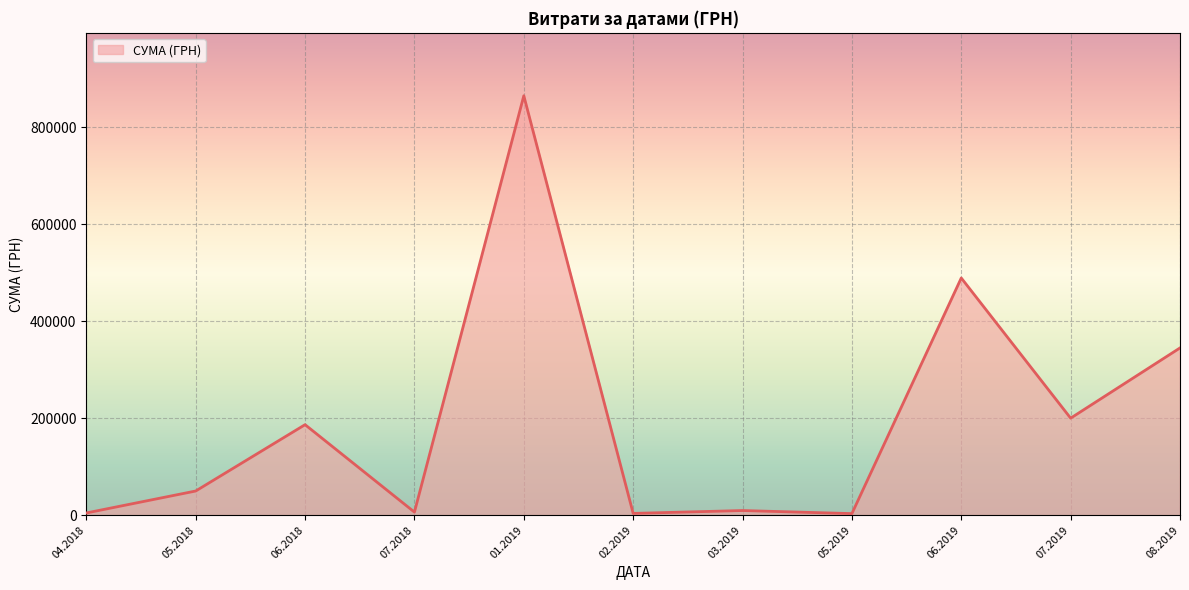

The value at 07.2019 is 200058.6. True or false?

True